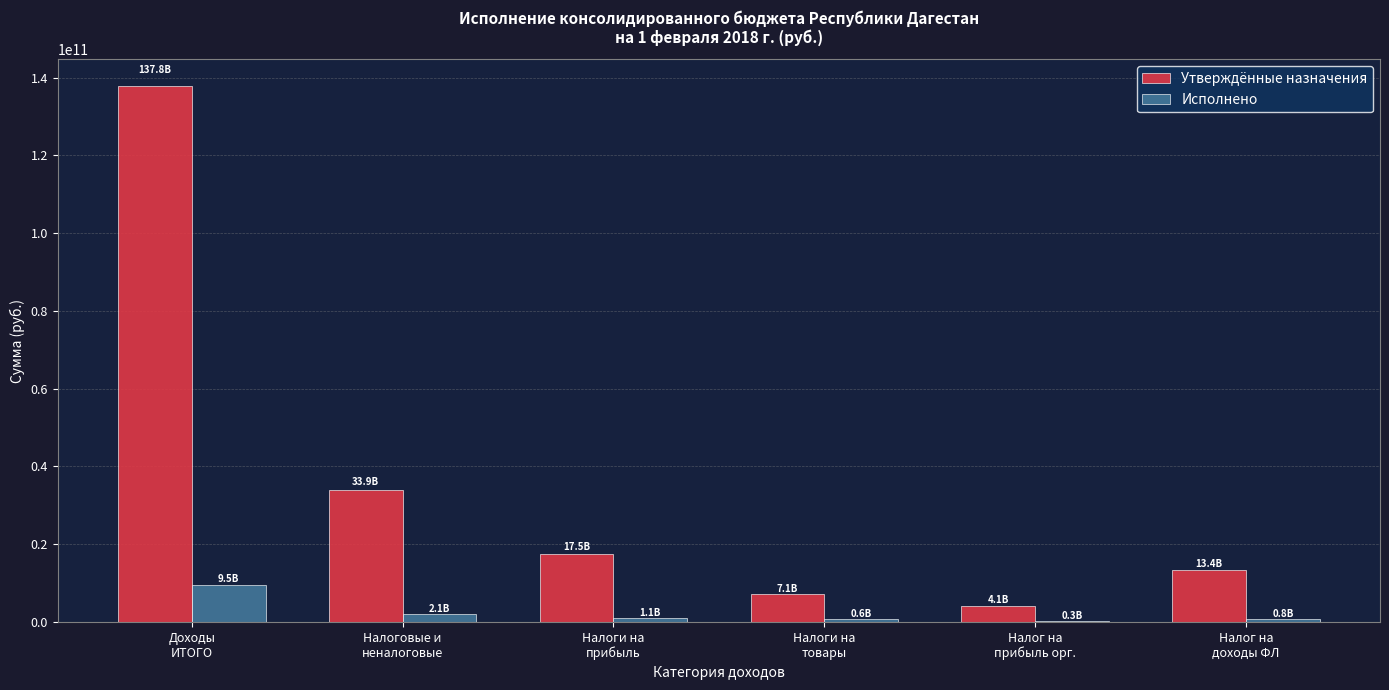

At which label does Утверждённые назначения first exceed 17546298740?

Доходы
ИТОГО